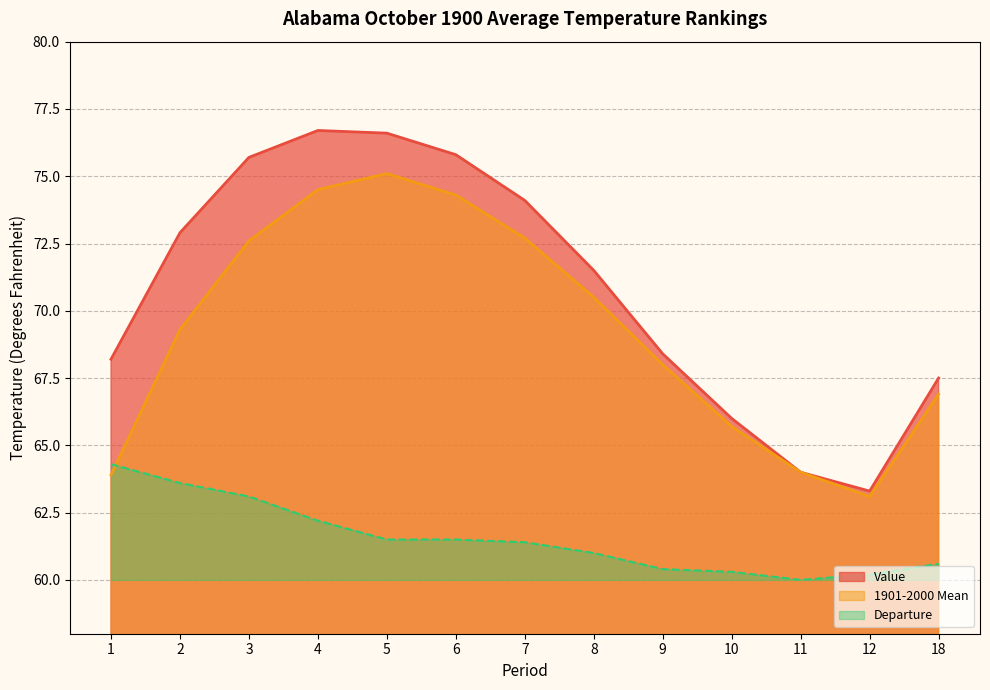

Reading left to right, transcribe all the data shown in this chart.

Value: 1=68.2	2=72.9	3=75.7	4=76.7	5=76.6	6=75.8	7=74.1	8=71.5	9=68.4	10=66.0	11=64.0	12=63.3	18=67.5
1901-2000 Mean: 1=63.9	2=69.3	3=72.6	4=74.5	5=75.1	6=74.3	7=72.7	8=70.5	9=68.0	10=65.7	11=64.0	12=63.1	18=66.9
Departure: 1=64.3	2=63.6	3=63.1	4=62.2	5=61.5	6=61.5	7=61.4	8=61.0	9=60.4	10=60.3	11=60.0	12=60.2	18=60.6